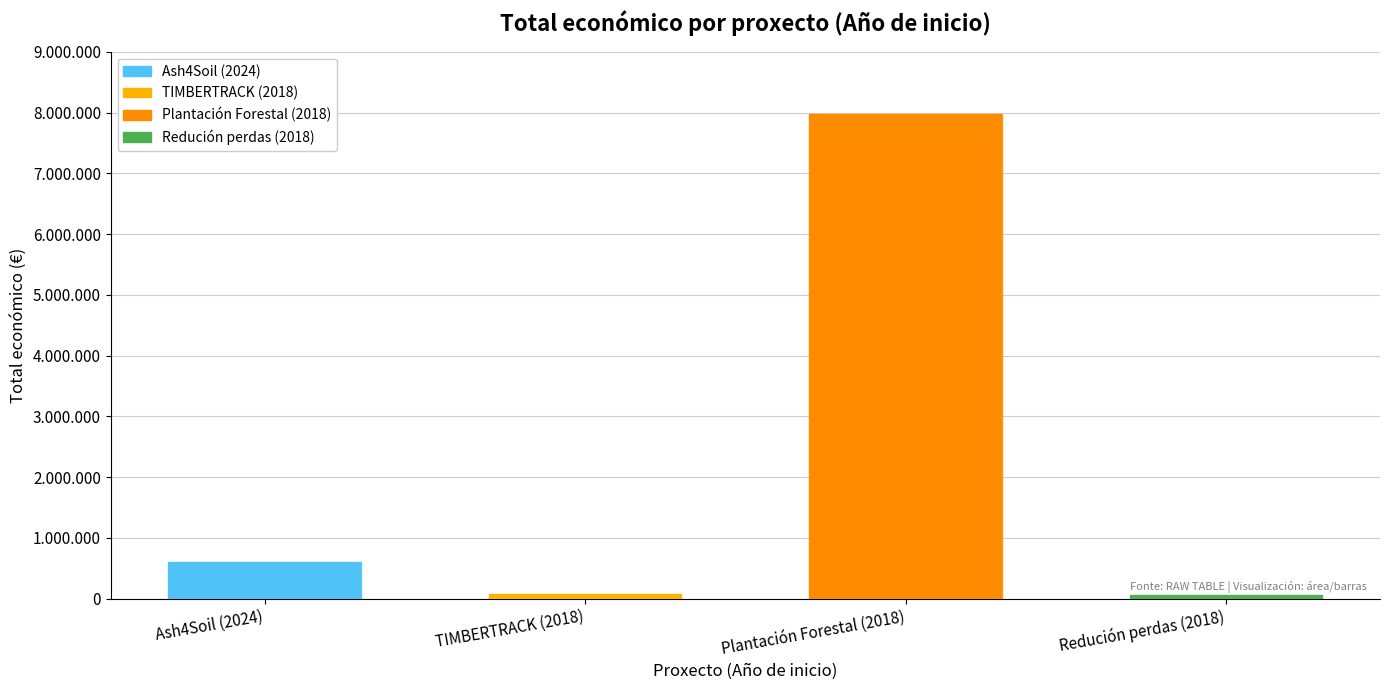

Does the chart contain stacked bars?

No